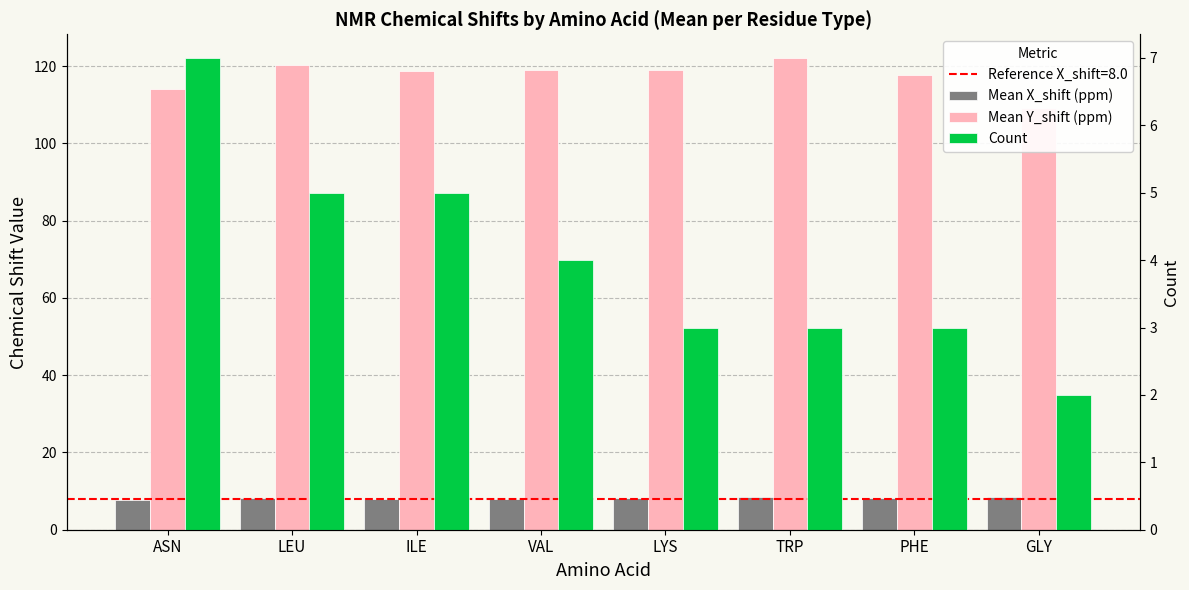

How many groups of bars are there?

8